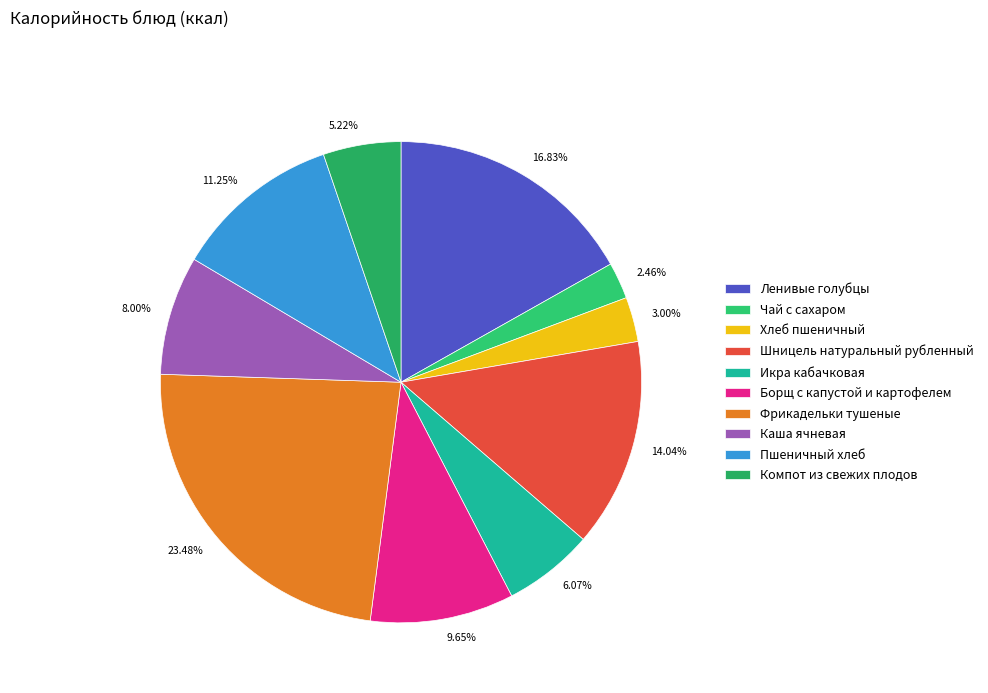

Is the sum of Хлеб пшеничный and Икра кабачковая greater than half?

No